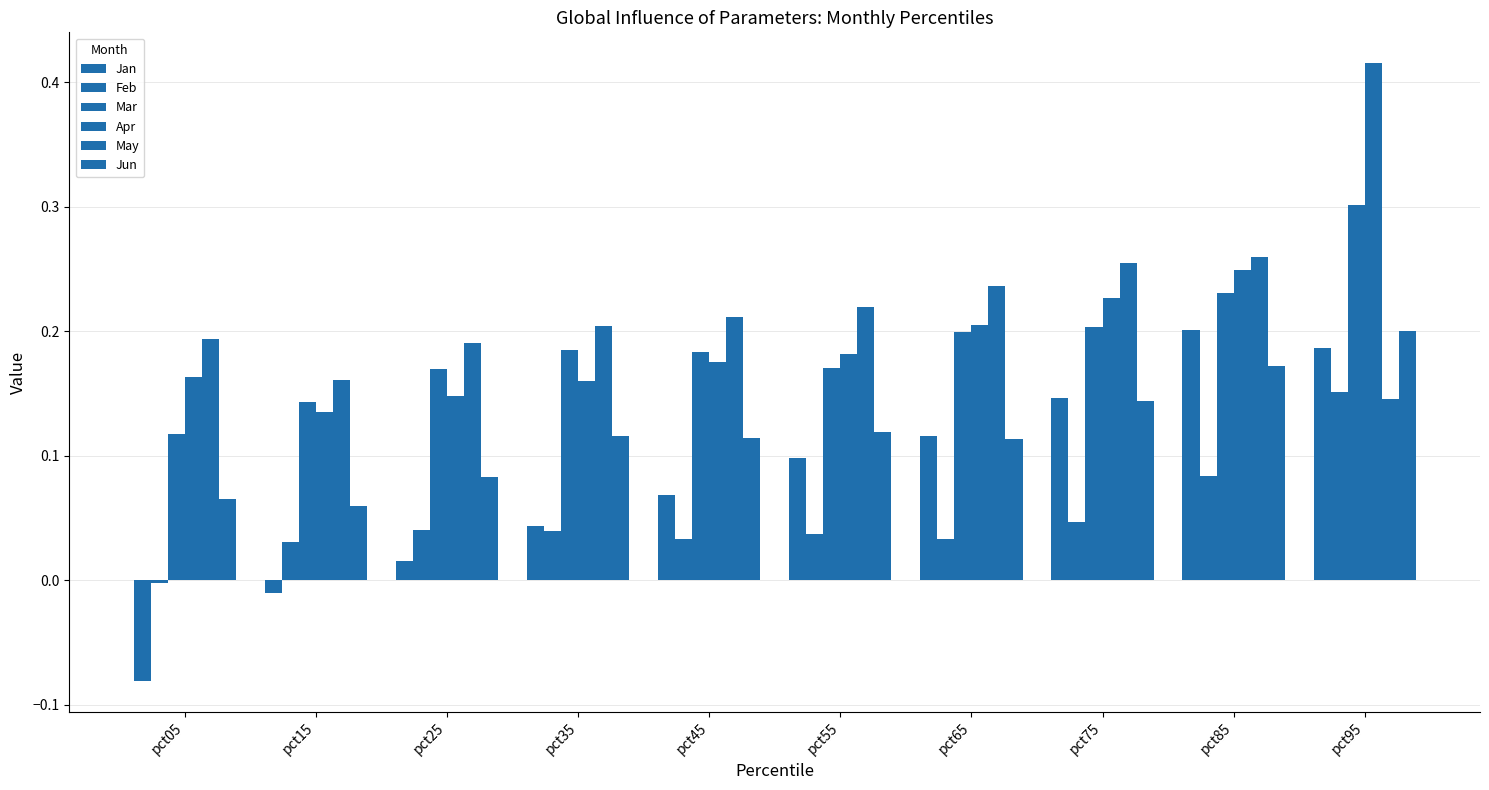

What is the sum of all Feb values?

0.5